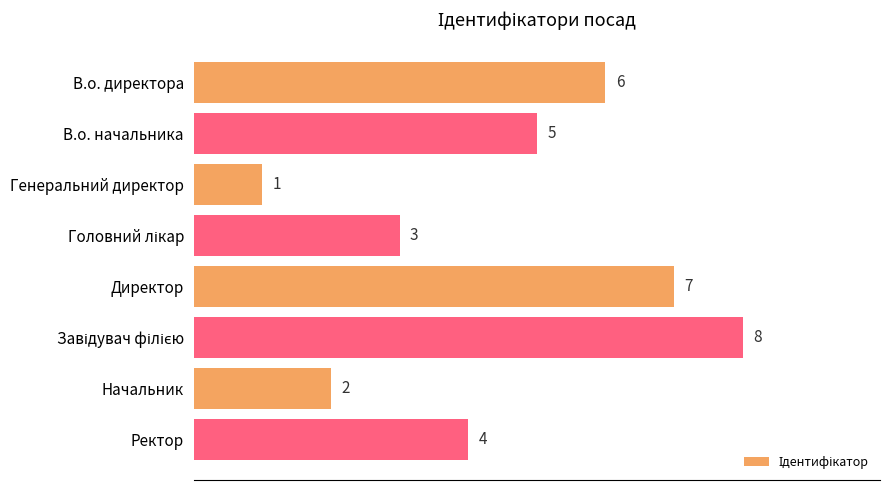

At which label is the value closest to 4?

Ректор